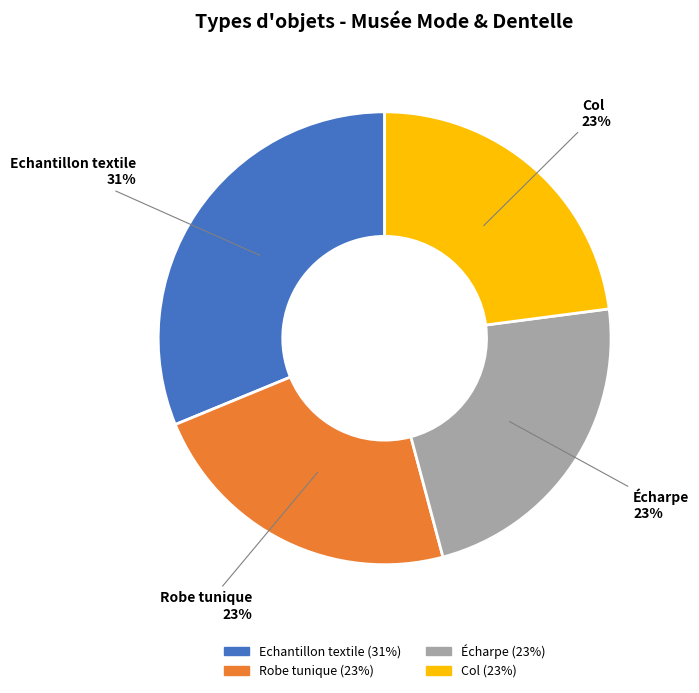

Which category has the biggest portion of the pie?

Echantillon textile